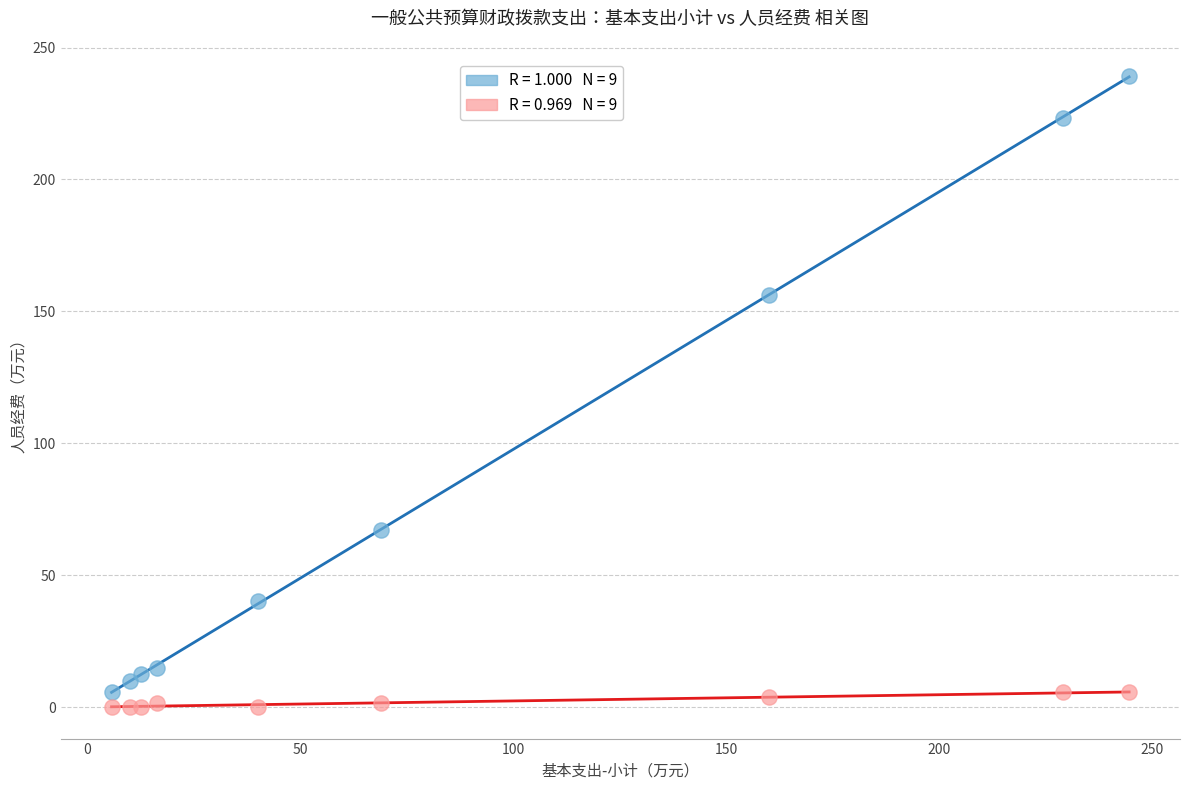

Across all series, what Y value is closest to 119?

156.2